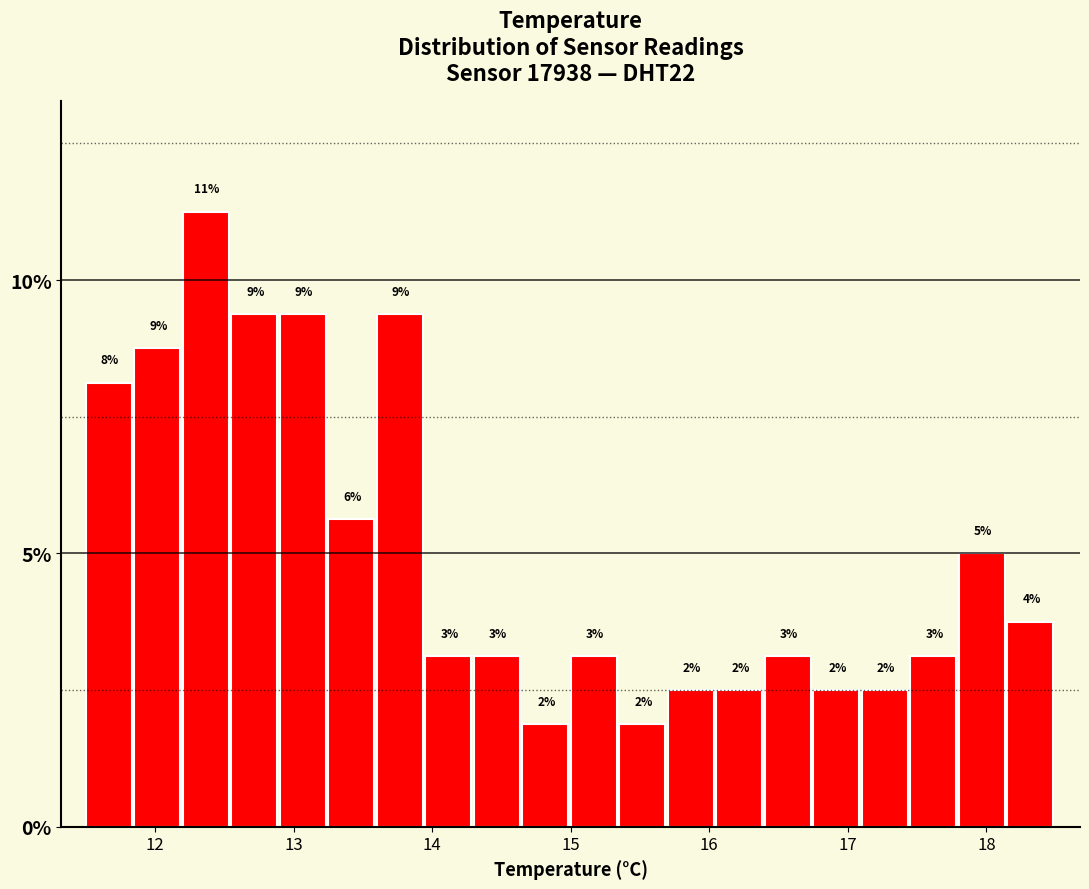

Read against the x-axis, roughly where is the centre of the tallest bar?

12.4